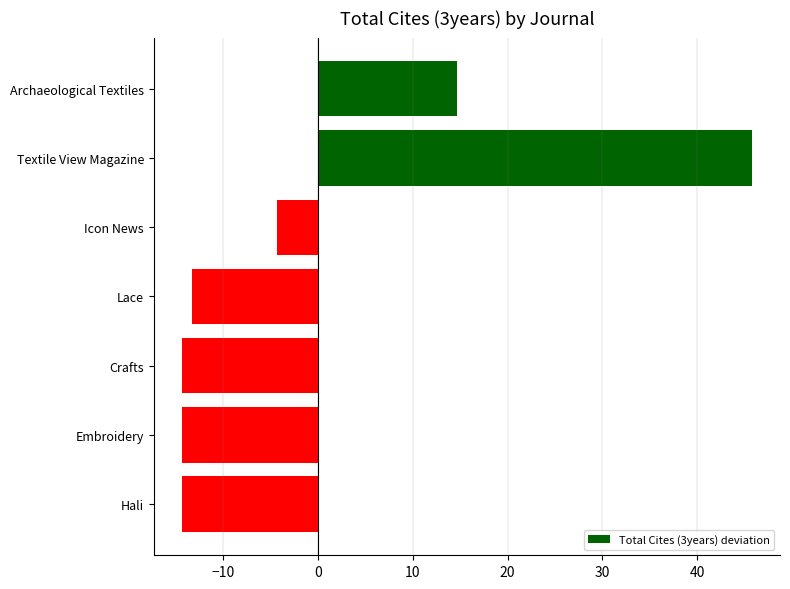

What is the change in value from Archaeological Textiles to Icon News?

-19.0